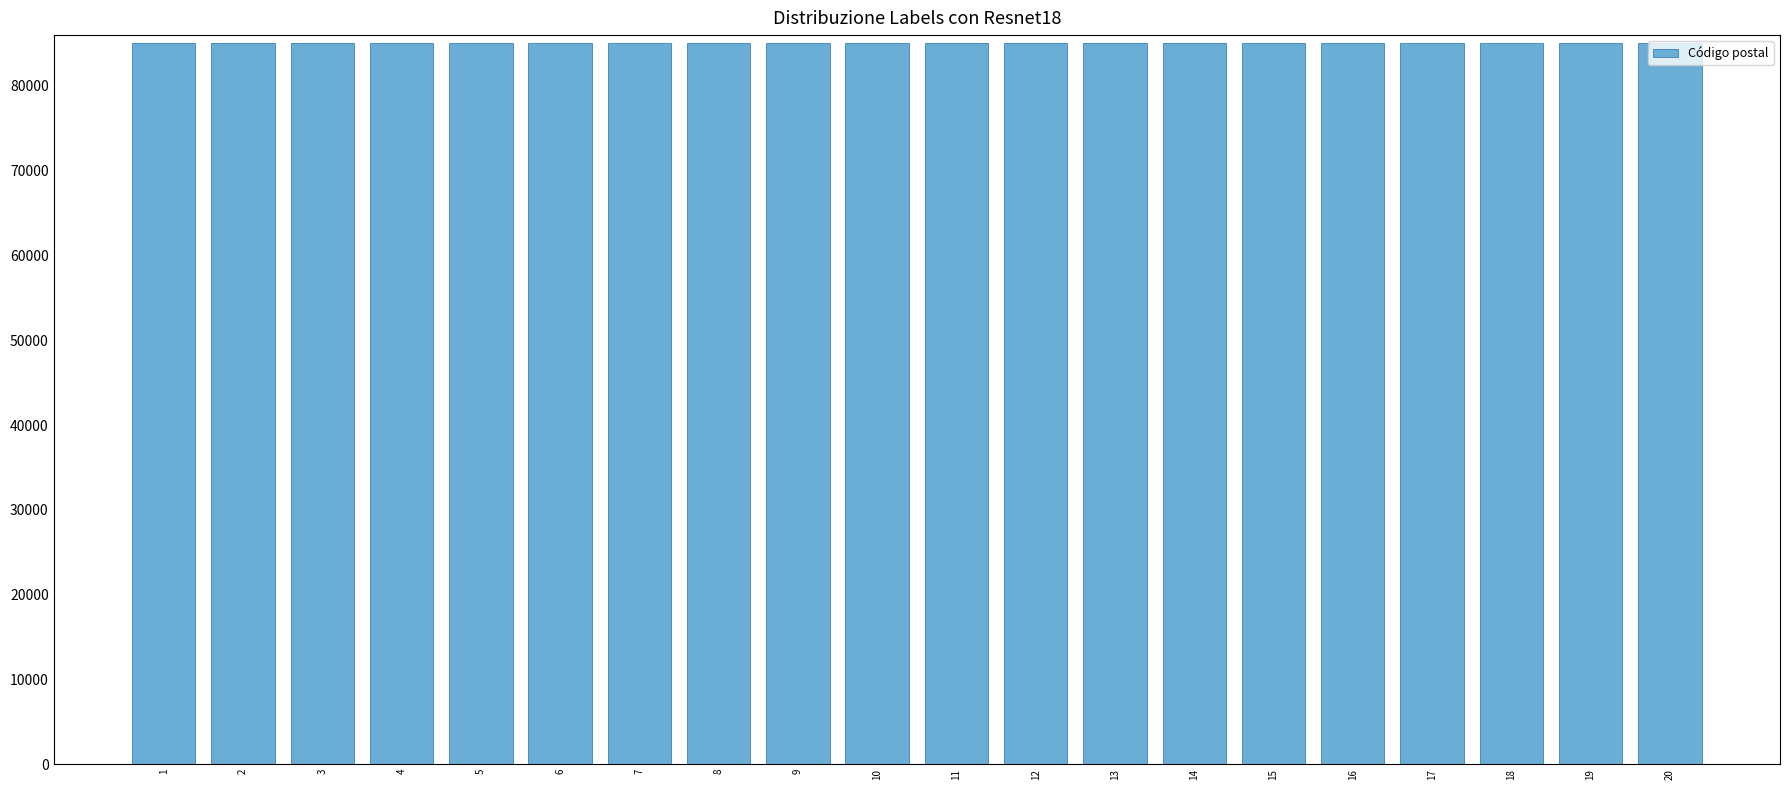

The value at 2 is 137505. True or false?

False